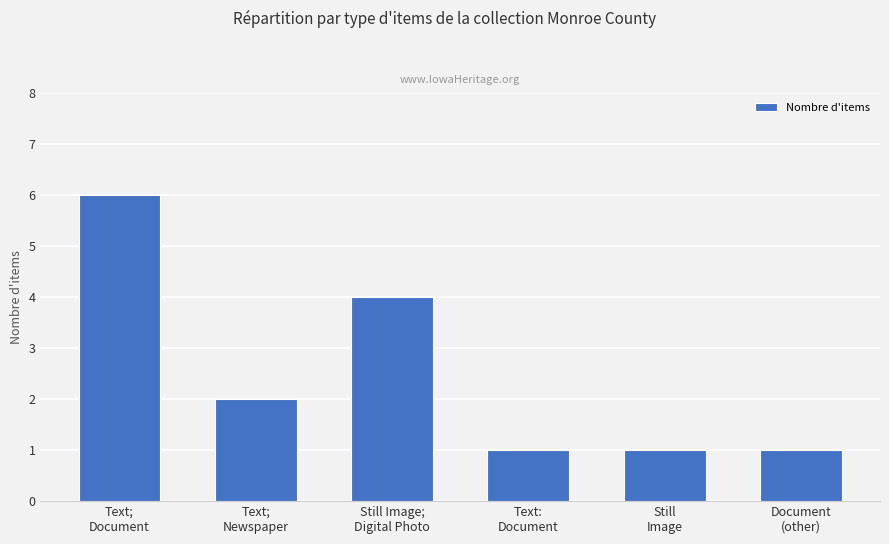

Is it true that the value at Text;
Newspaper is 2?

True